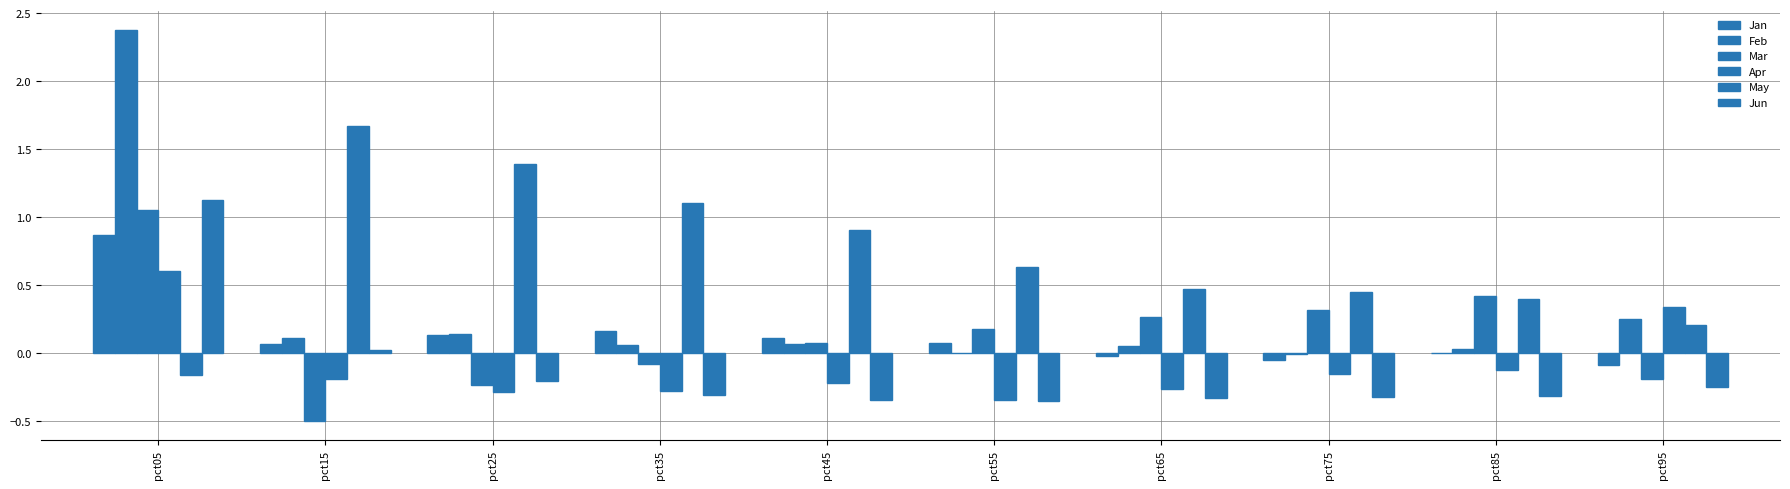

How many groups of bars are there?

10